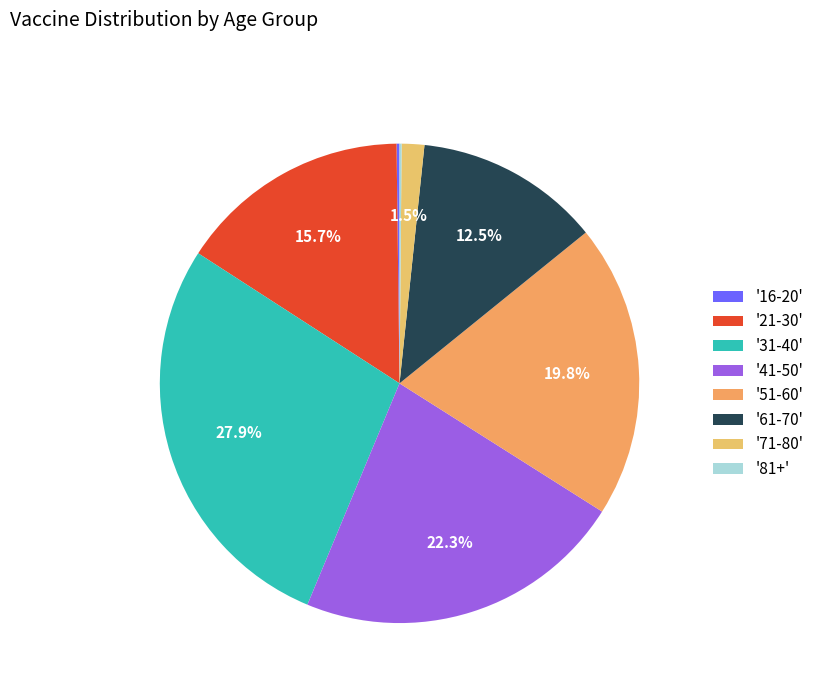

To the nearest percent, what is the difference between the largest and smallest slice percentages?

28%